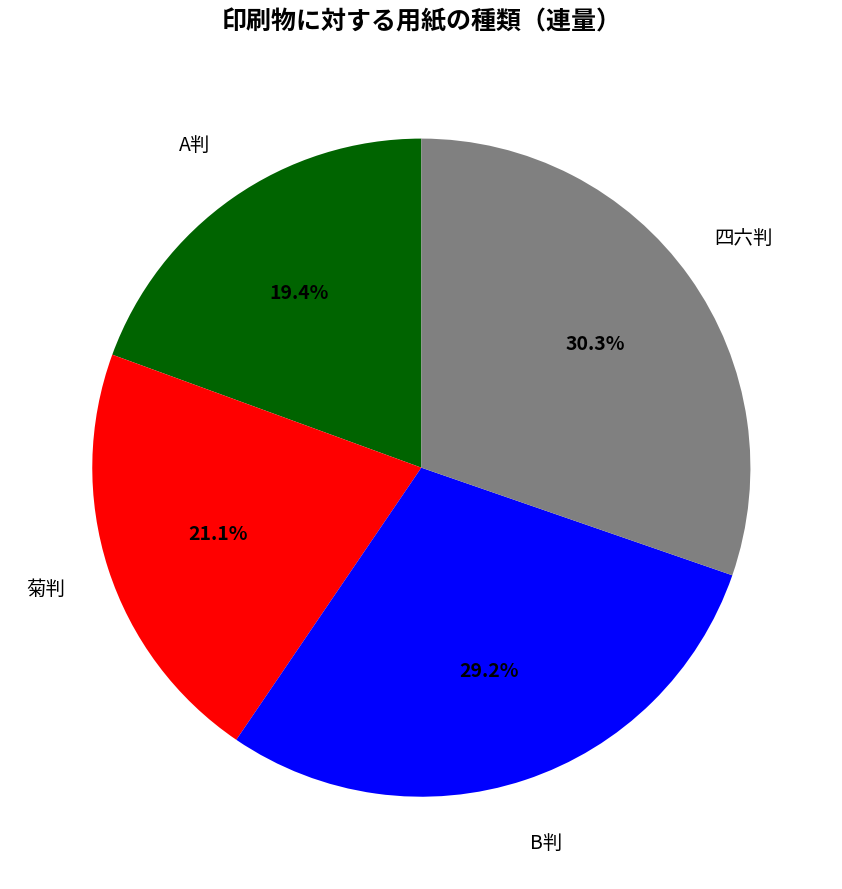

The A判 slice represents 10% of the pie. True or false?

False